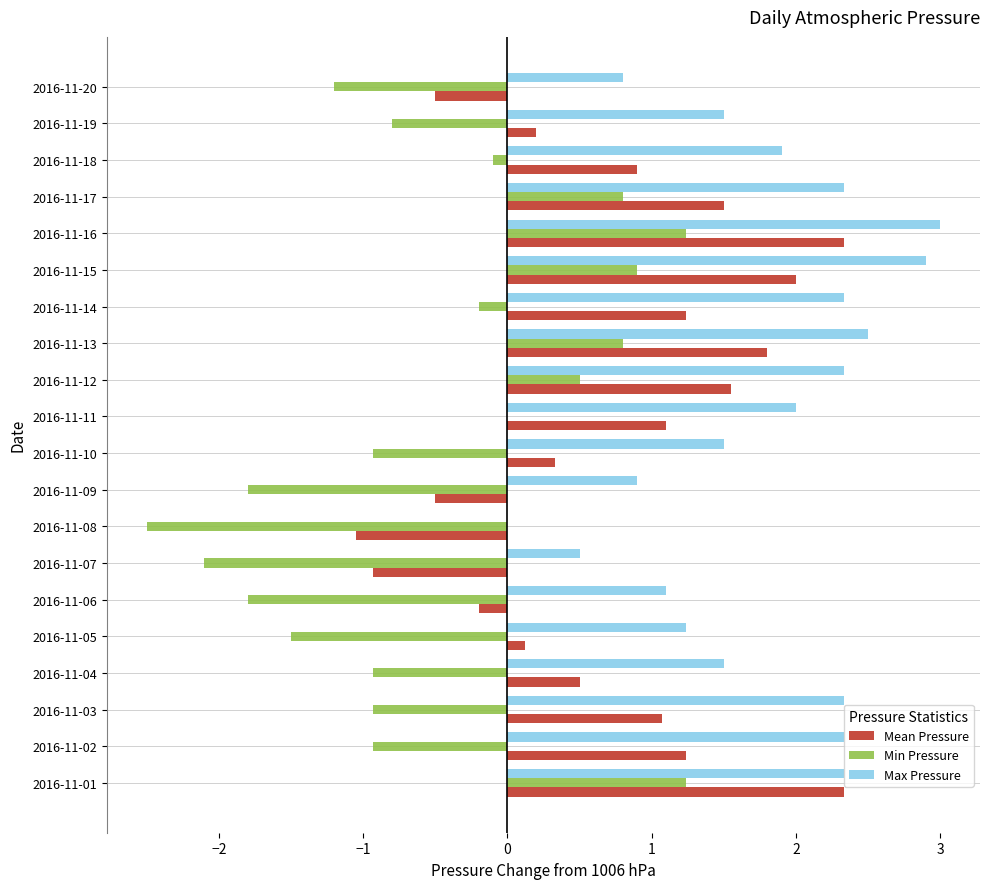

Count the number of categories in the chart.

20